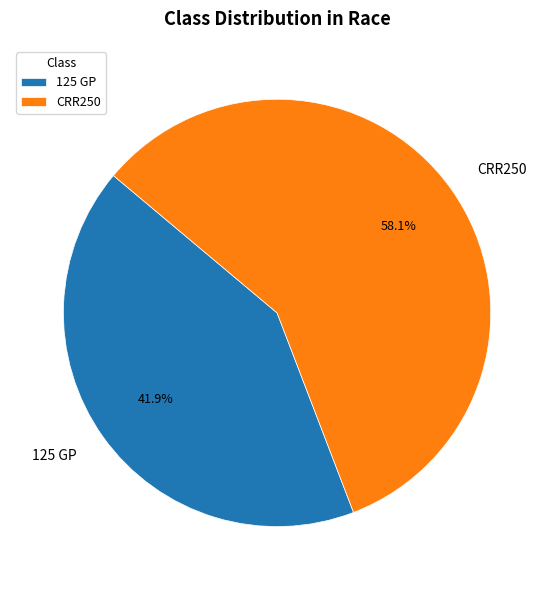

What is the ratio of the value at CRR250 to the value at 125 GP?

1.4